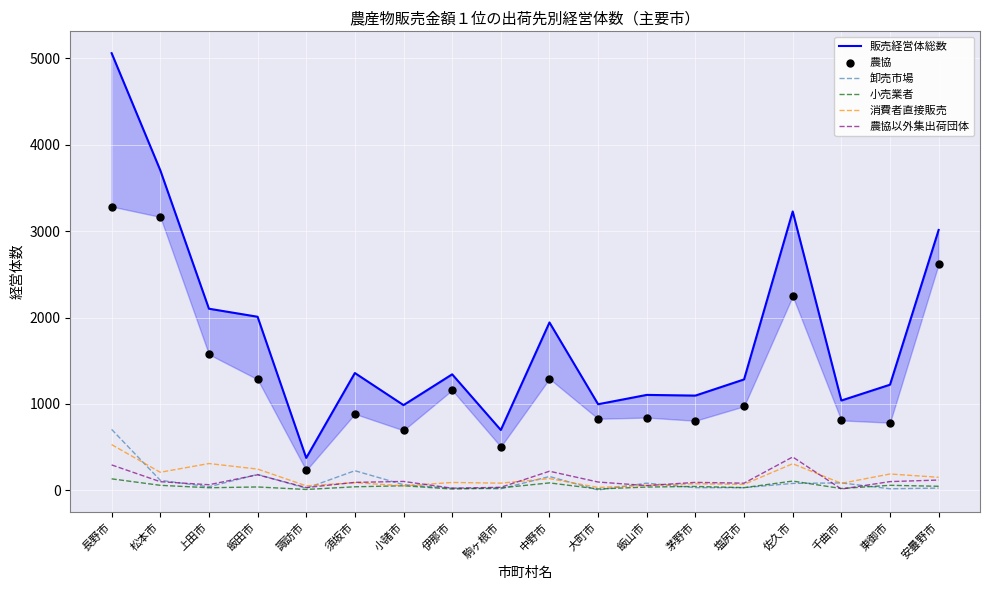

What are all the series names shown in the legend?

販売経営体総数, 卸売市場, 小売業者, 消費者直接販売, 農協以外集出荷団体, 農協